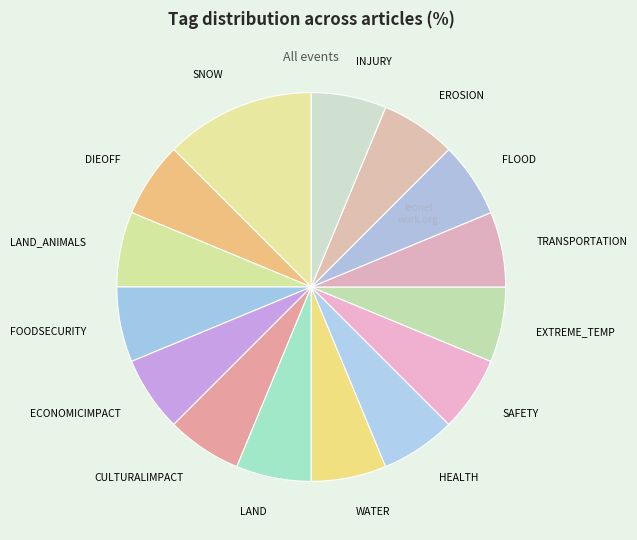

How many segments does this pie chart have?

15